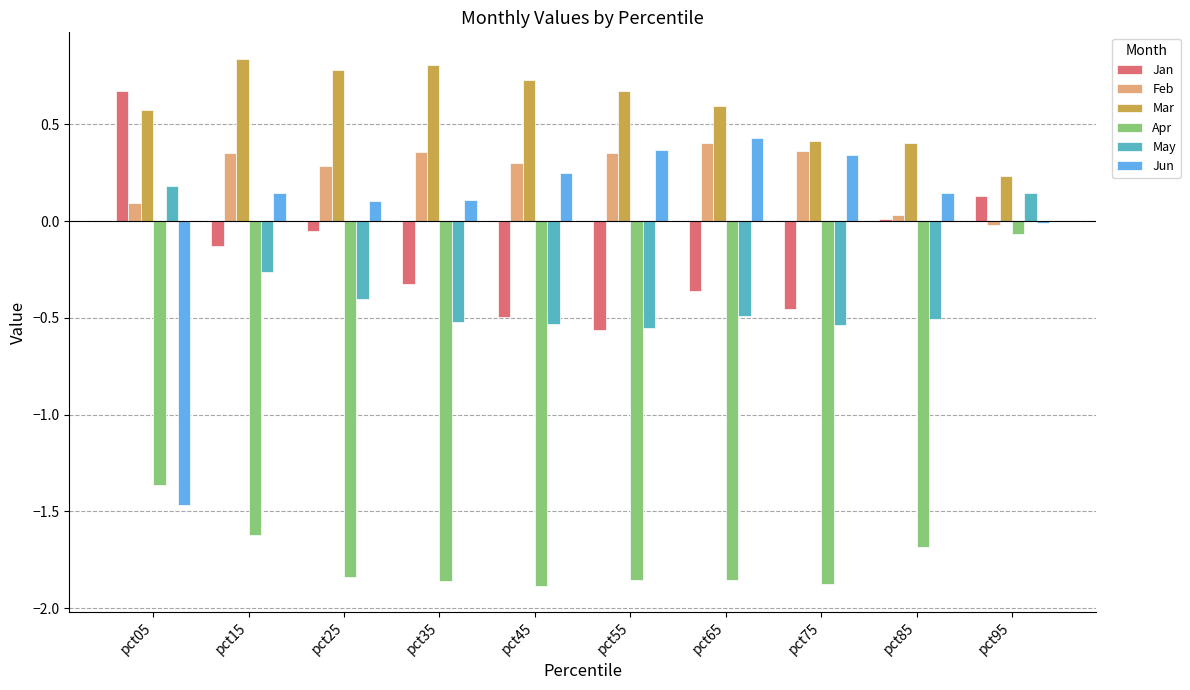

Rank the series at pct15 from highest to lowest value.

Mar, Feb, Jun, Jan, May, Apr